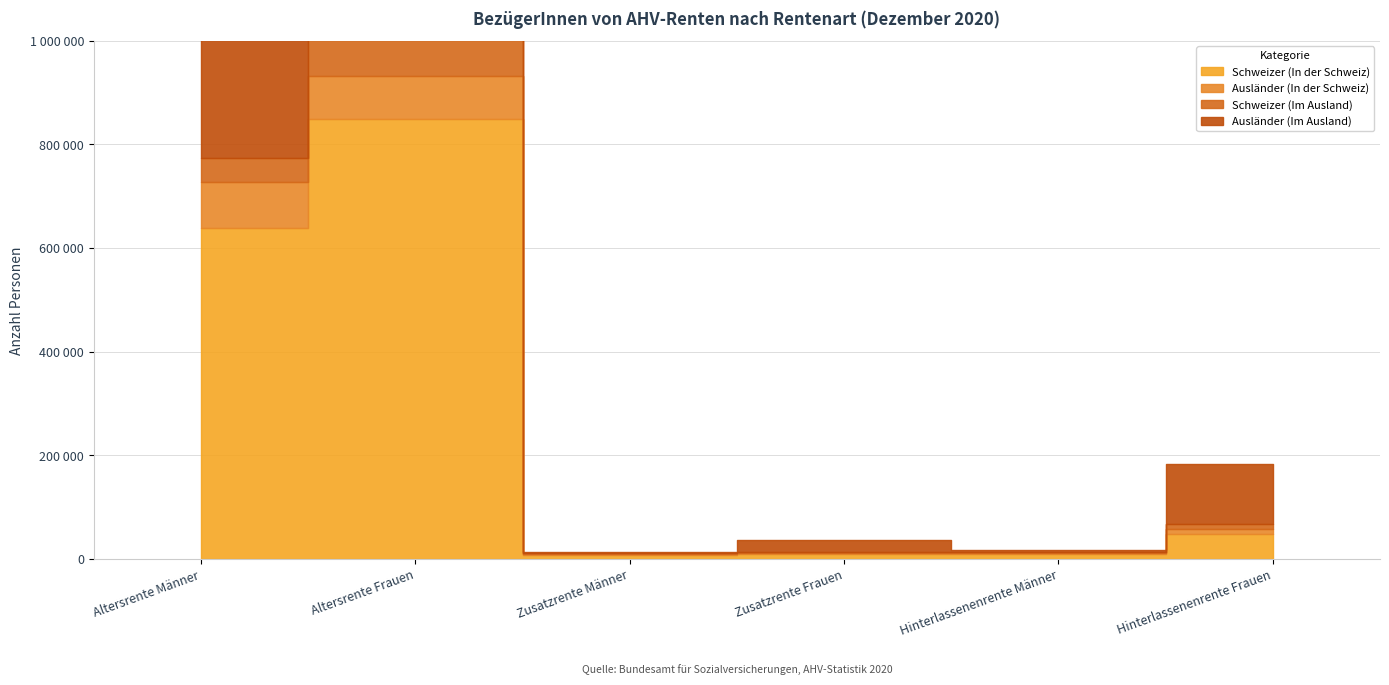

Between which two adjacent categories do Ausländer (Im Ausland) and Schweizer (In der Schweiz) first intersect?

Zusatzrente Männer and Zusatzrente Frauen